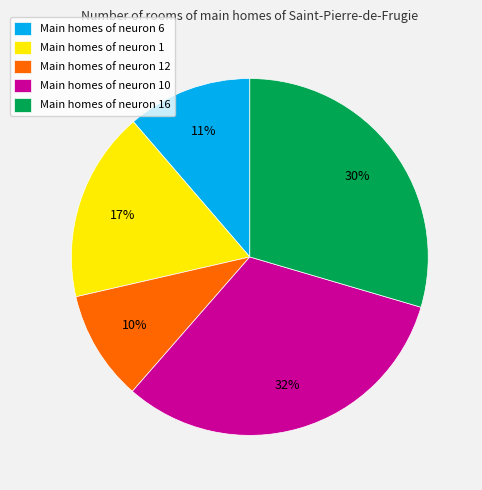

Count the number of slices in the pie.

5